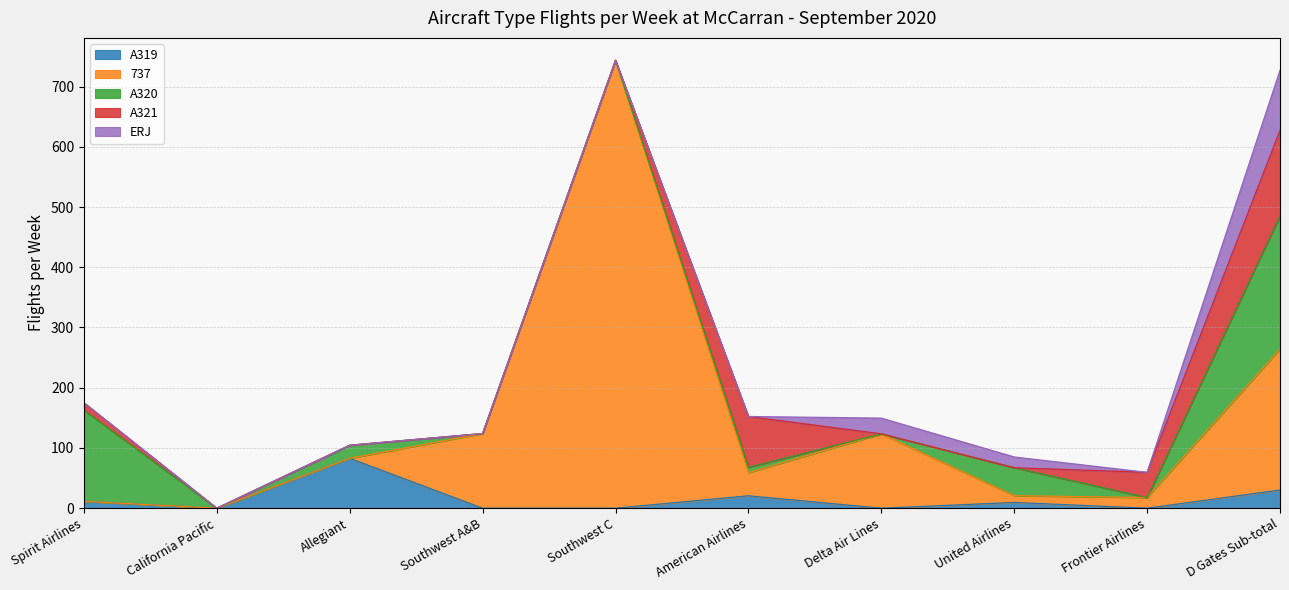

List the labels in order of ERJ value, smallest first.

Spirit Airlines, California Pacific, Allegiant, Southwest A&B, Southwest C, American Airlines, Frontier Airlines, United Airlines, Delta Air Lines, D Gates Sub-total